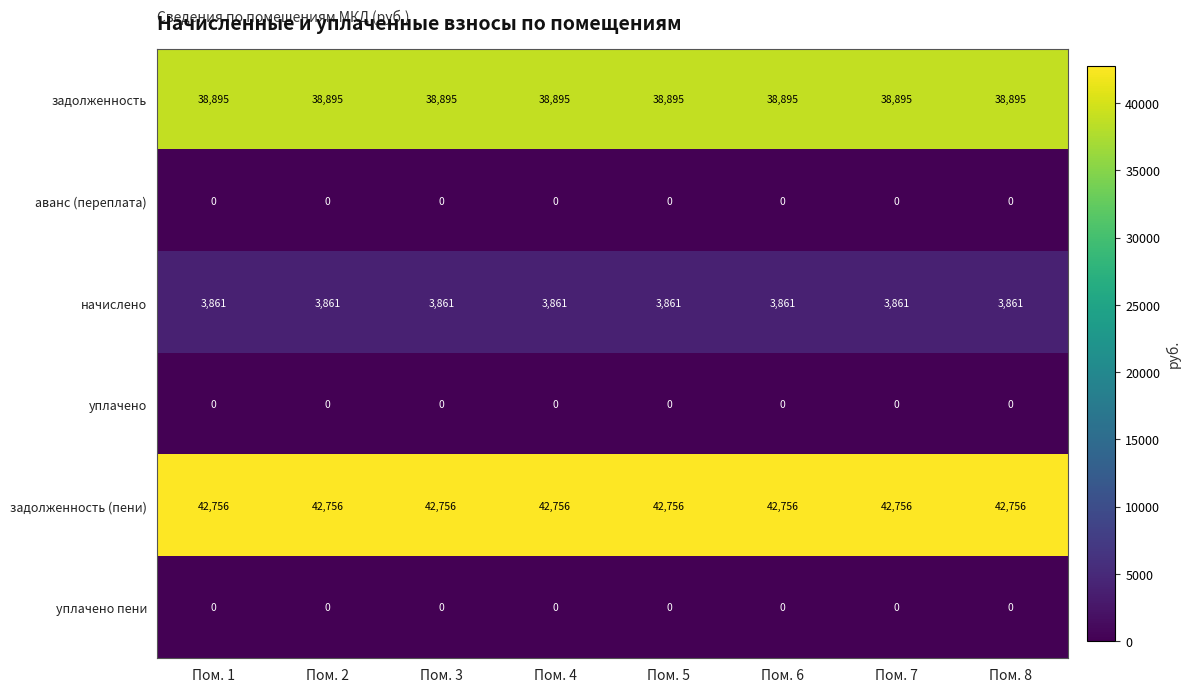

What is the minimum value for задолженность (пени)?

42756